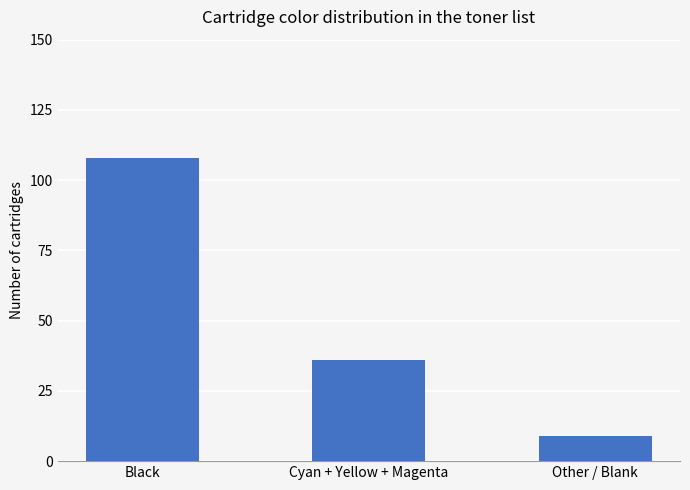

What is the average value?

51